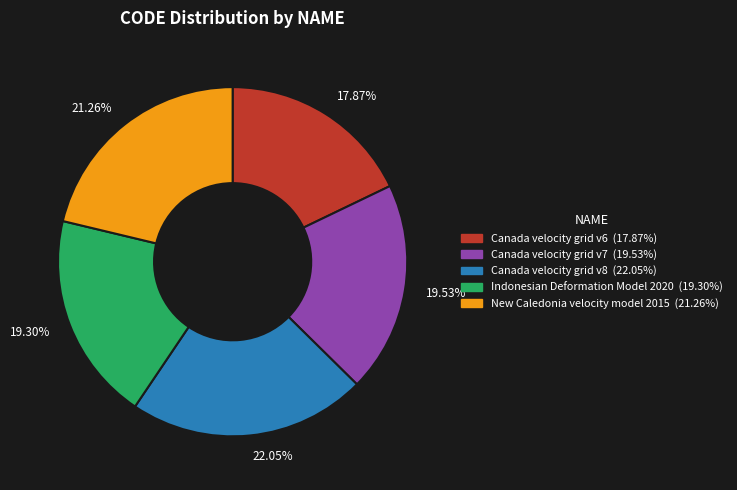

Approximately how many times larger is the value at 19.53% compared to 19.30%?

1.0